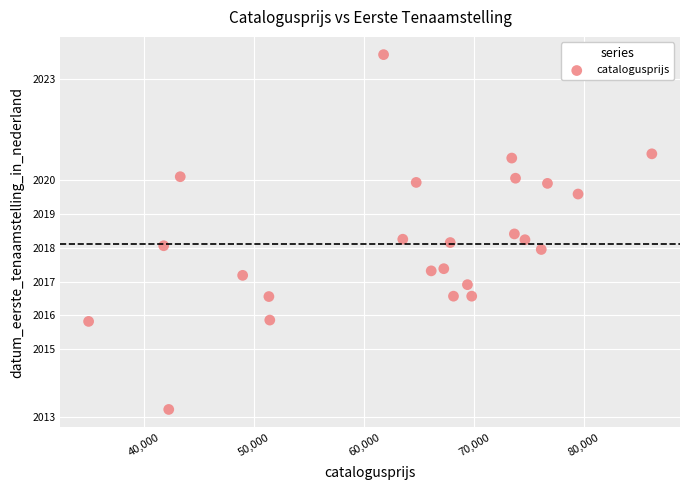

What is the range of X values (max minus min)?

51213.0